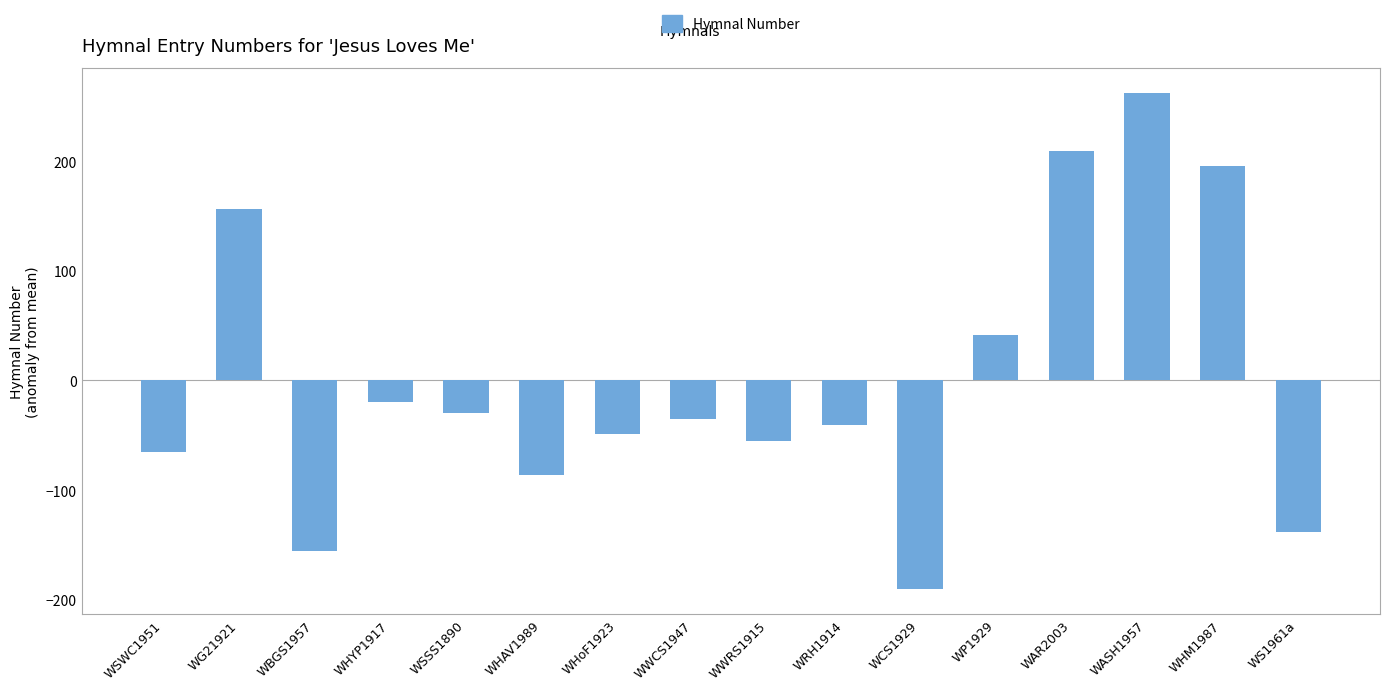

True or false: the data shows -13.0 at WWCS1947.

False